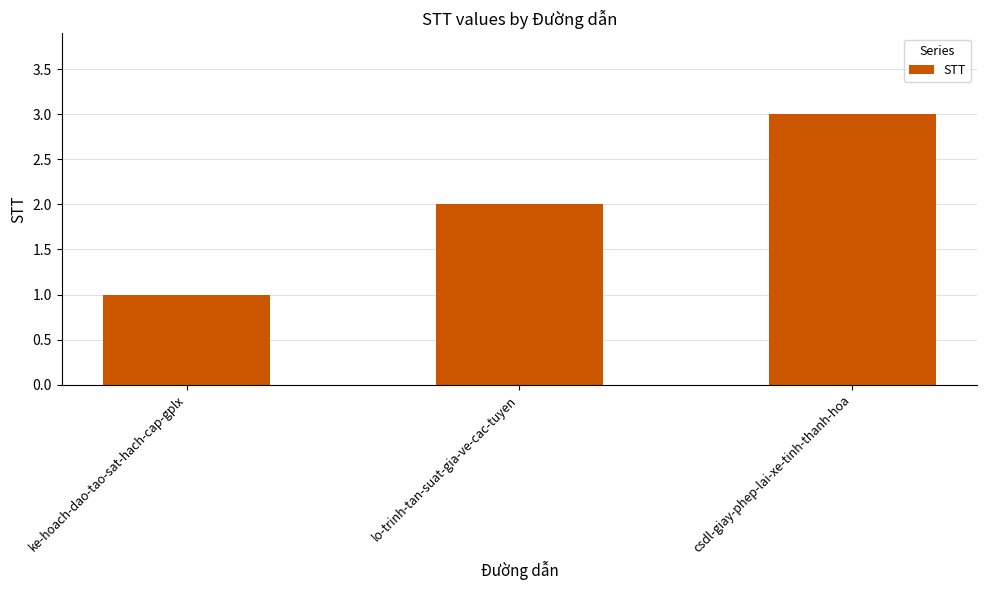

What is the value of the 1st bar from the left?

1